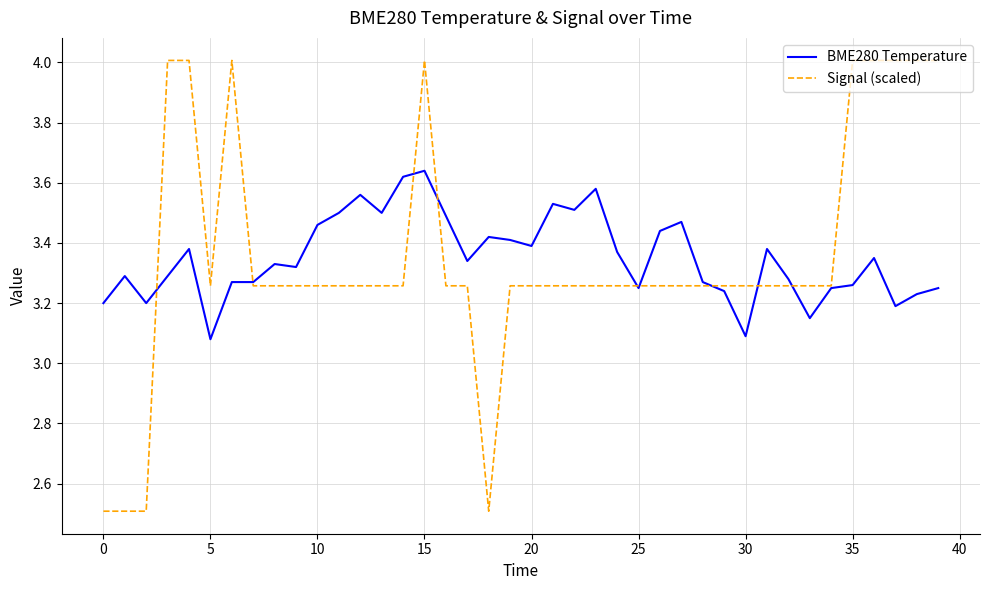

How many values in the Signal (scaled) series are below 3?

4